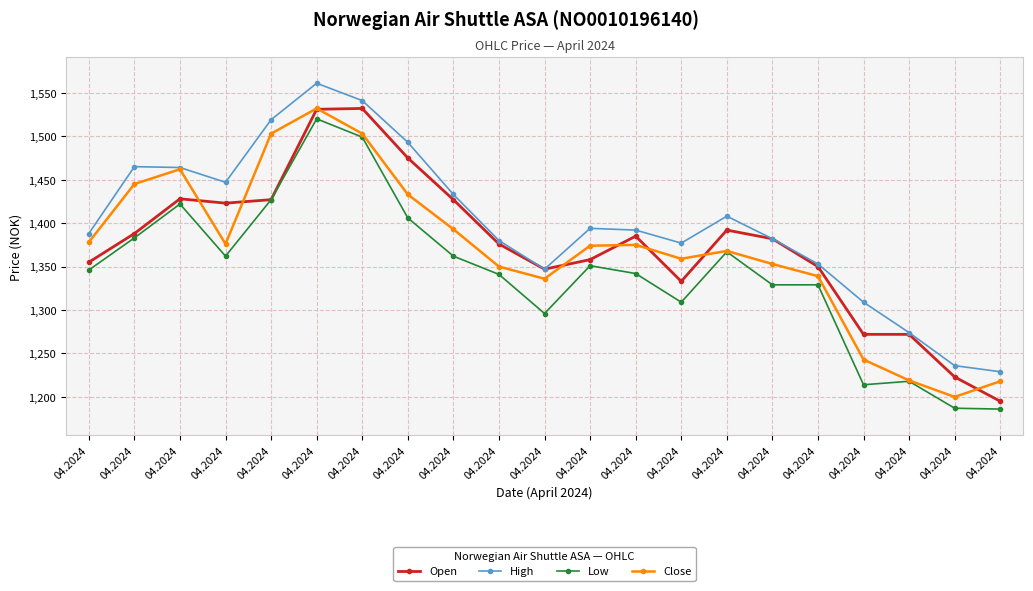

Reading right to left, extract all data points from this chart.

Open: 04.2024=1195	04.2024=1223	04.2024=1272	04.2024=1272	04.2024=1350	04.2024=1382	04.2024=1392	04.2024=1333	04.2024=1385	04.2024=1358	04.2024=1347	04.2024=1376	04.2024=1427	04.2024=1475	04.2024=1532	04.2024=1531	04.2024=1427	04.2024=1423	04.2024=1428	04.2024=1388	04.2024=1355
High: 04.2024=1229	04.2024=1236	04.2024=1274	04.2024=1309	04.2024=1353	04.2024=1382	04.2024=1408	04.2024=1377	04.2024=1392	04.2024=1394	04.2024=1347	04.2024=1380	04.2024=1433	04.2024=1493	04.2024=1541	04.2024=1561	04.2024=1519	04.2024=1447	04.2024=1464	04.2024=1465	04.2024=1388
Low: 04.2024=1186	04.2024=1187	04.2024=1218	04.2024=1214	04.2024=1329	04.2024=1329	04.2024=1367	04.2024=1309	04.2024=1342	04.2024=1351	04.2024=1296	04.2024=1341	04.2024=1362	04.2024=1406	04.2024=1499	04.2024=1520	04.2024=1427	04.2024=1362	04.2024=1422	04.2024=1383	04.2024=1346
Close: 04.2024=1218	04.2024=1200	04.2024=1219	04.2024=1243	04.2024=1339	04.2024=1353	04.2024=1368	04.2024=1359	04.2024=1375	04.2024=1374	04.2024=1336	04.2024=1350	04.2024=1393	04.2024=1433	04.2024=1503	04.2024=1532	04.2024=1503	04.2024=1376	04.2024=1462	04.2024=1445	04.2024=1378